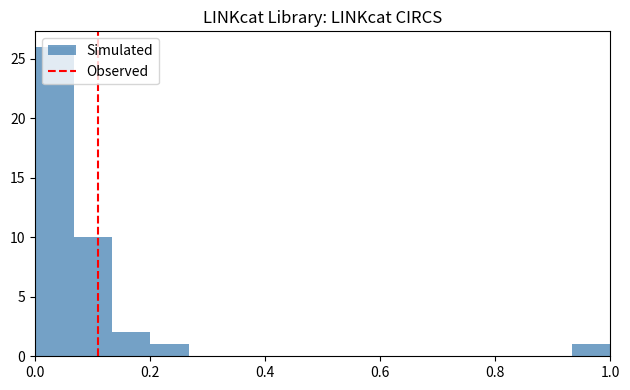

Around what value on the x-axis is the tallest bar? Give the approximate position of its centre, as read against the axis.

0.04